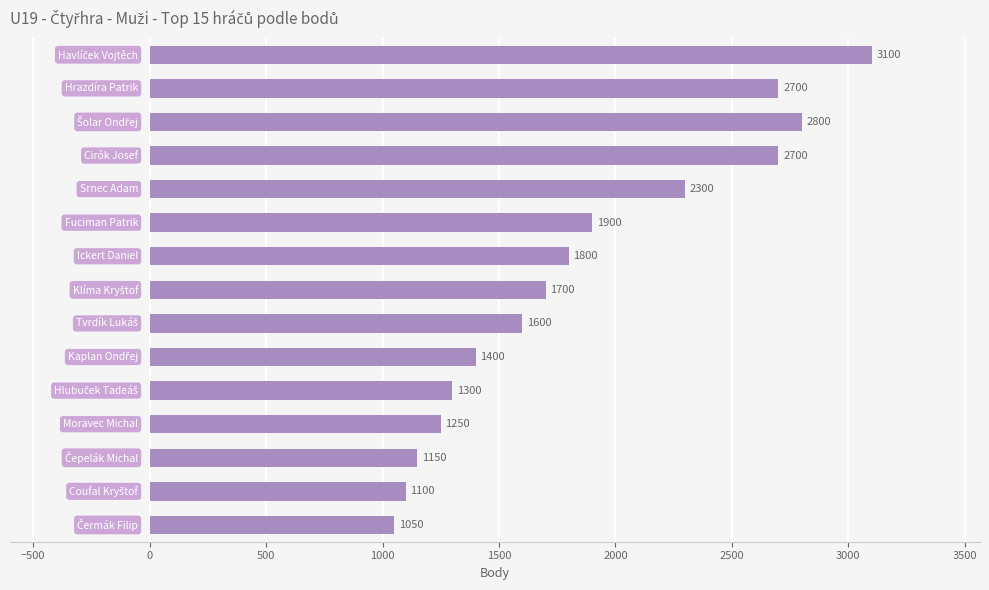

What is the smallest value displayed?

1050